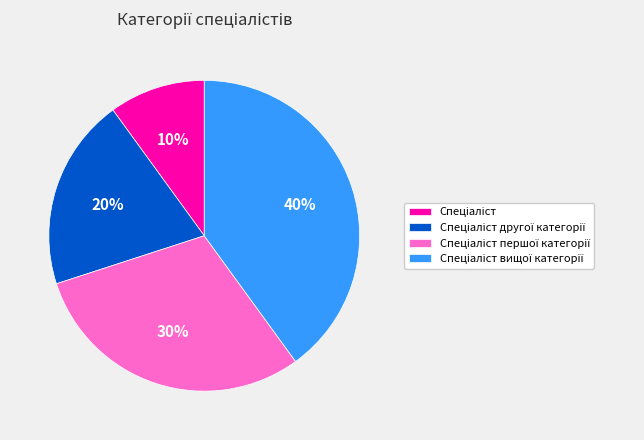

To the nearest percent, what is the average slice percentage?

25%